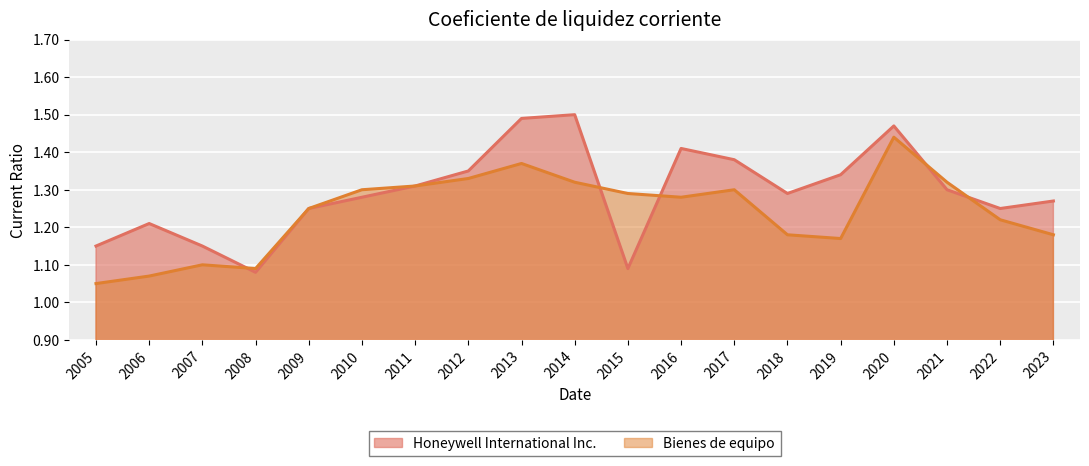

List the series in order of their peak value, lowest first.

Bienes de equipo, Honeywell International Inc.